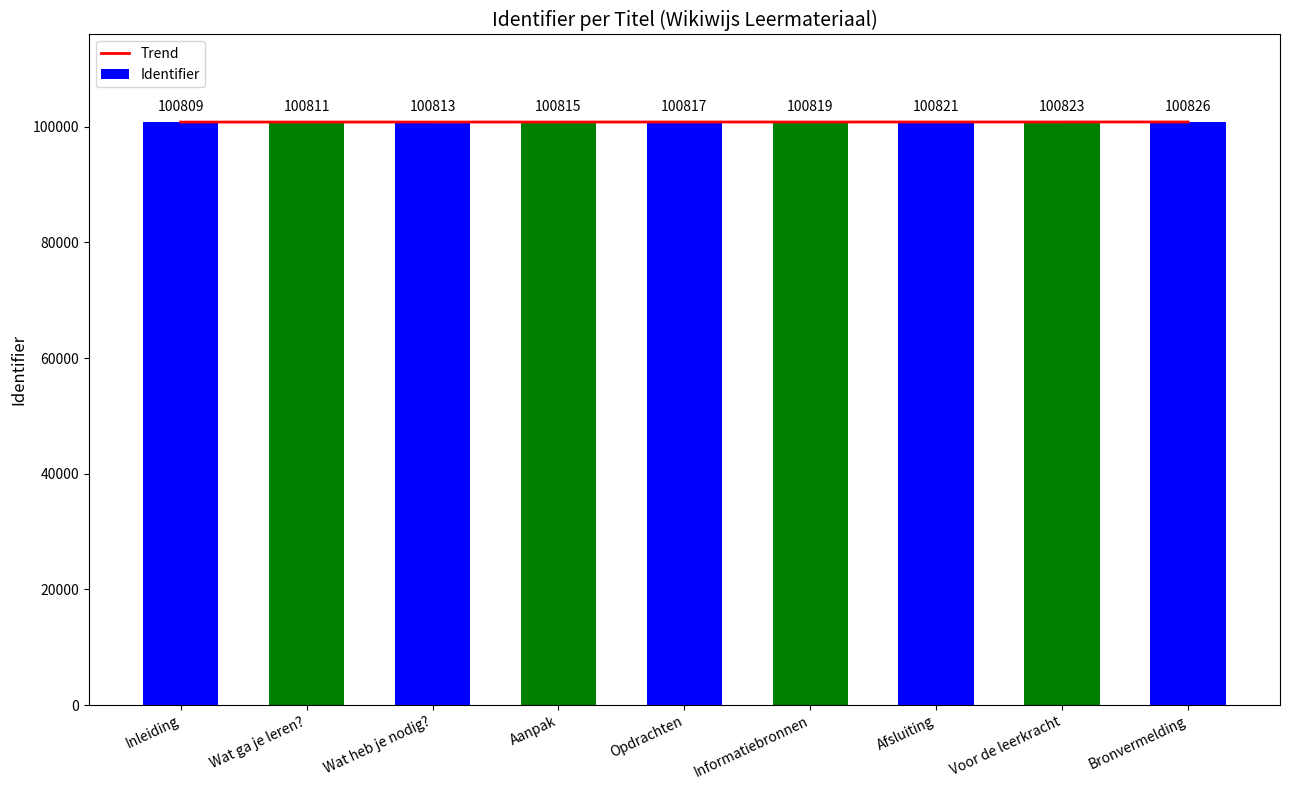

Is the value of Trend at Wat heb je nodig? greater than the value of Identifier at Wat ga je leren??

Yes